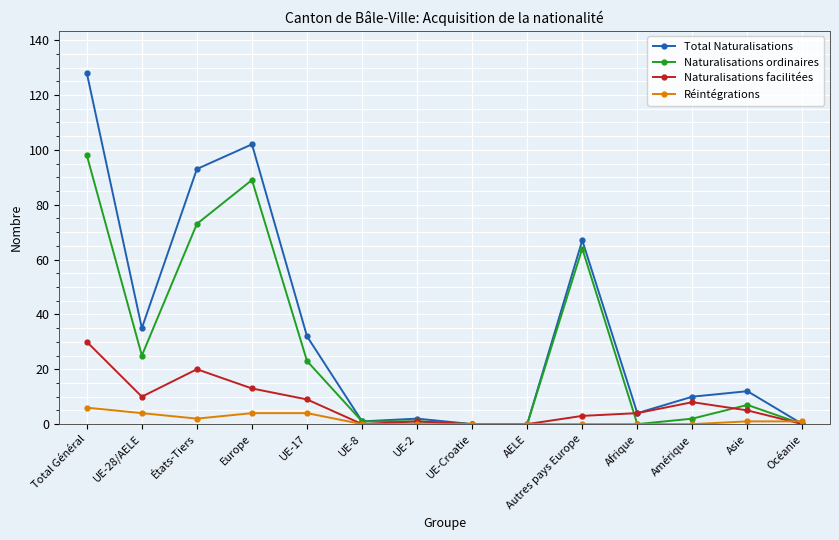

List the series in order of their overall mean, lowest first.

Réintégrations, Naturalisations facilitées, Naturalisations ordinaires, Total Naturalisations